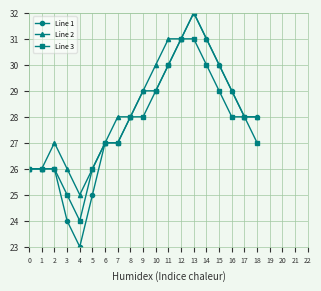

Reading left to right, what are all the values shown in this chart?

Line 1: 26	26	26	24	23	25	27	27	28	29	29	30	31	32	31	30	29	28	28
Line 2: 26	26	27	26	25	26	27	28	28	29	30	31	31	32	31	30	29	28	28
Line 3: 26	26	26	25	24	26	27	27	28	28	29	30	31	31	30	29	28	28	27